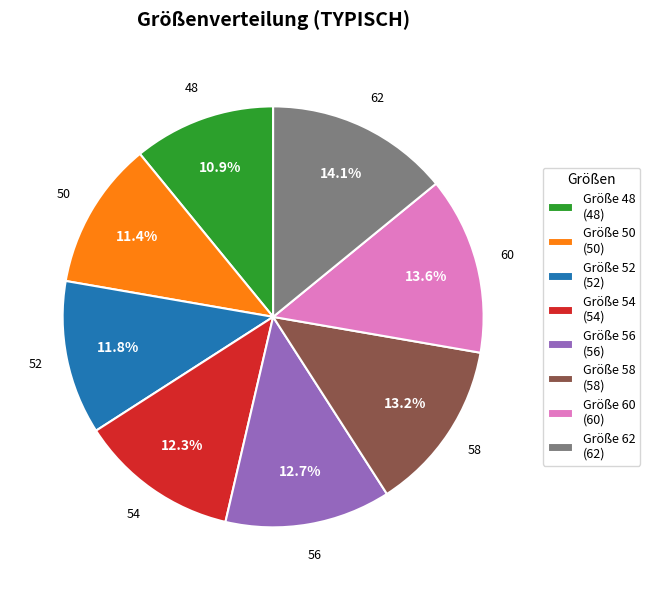

What percentage is NOT represented by 48?

89.1%